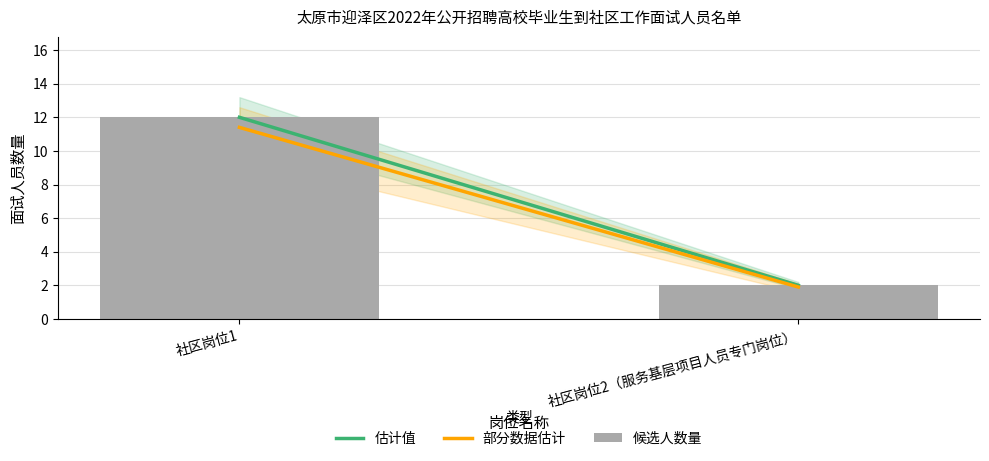

Read the value at 社区岗位1.

12